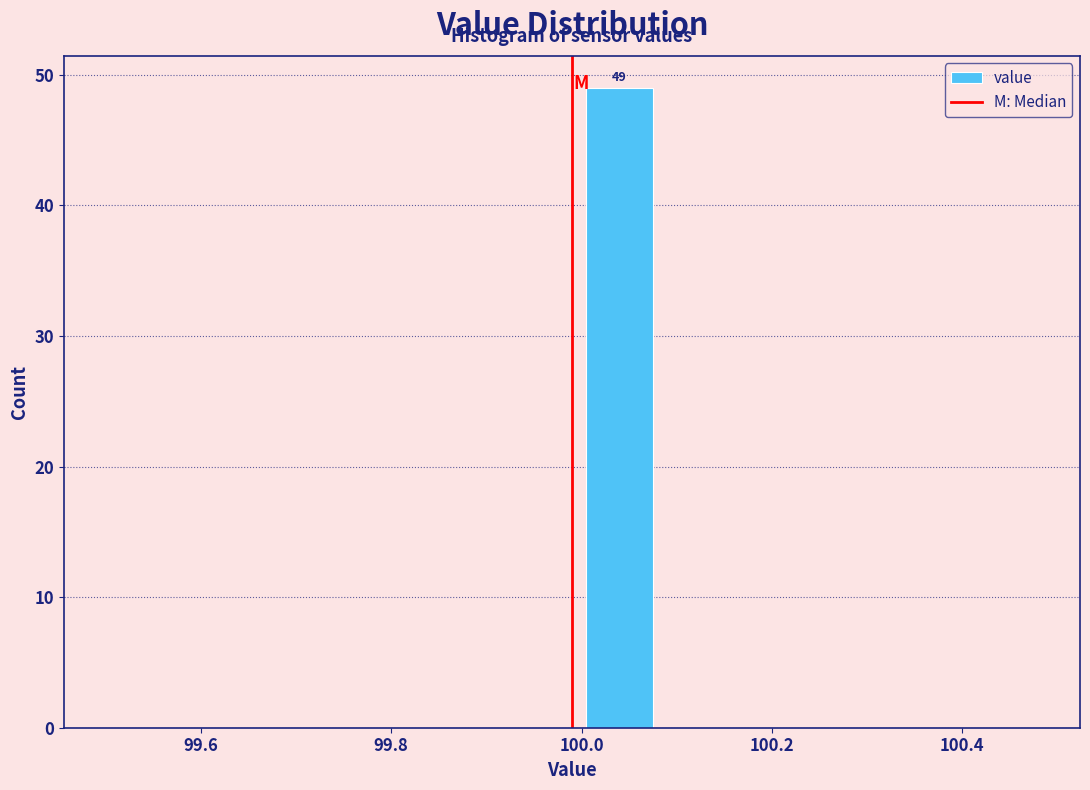

Which range on the x-axis has the tallest bar?

99.99 to 100.09